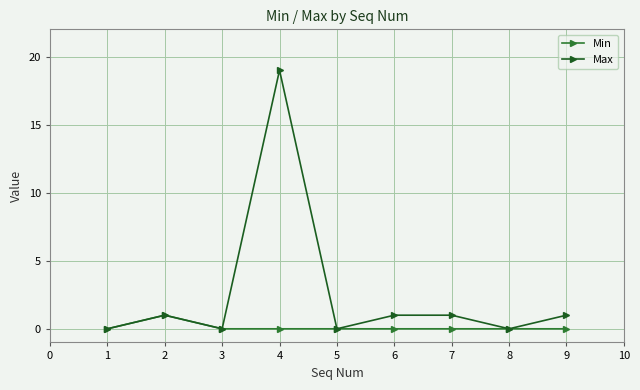

Between 1 and 6, which series saw the biggest shift?

Max